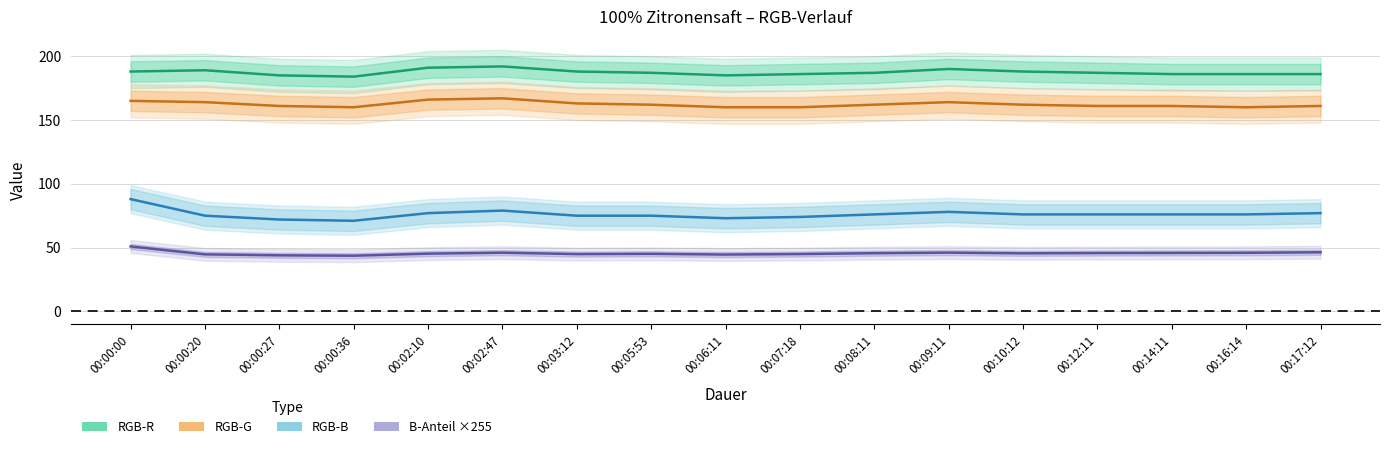

True or false: RGB-R has a value of 265.9 at 00:00:20.

False